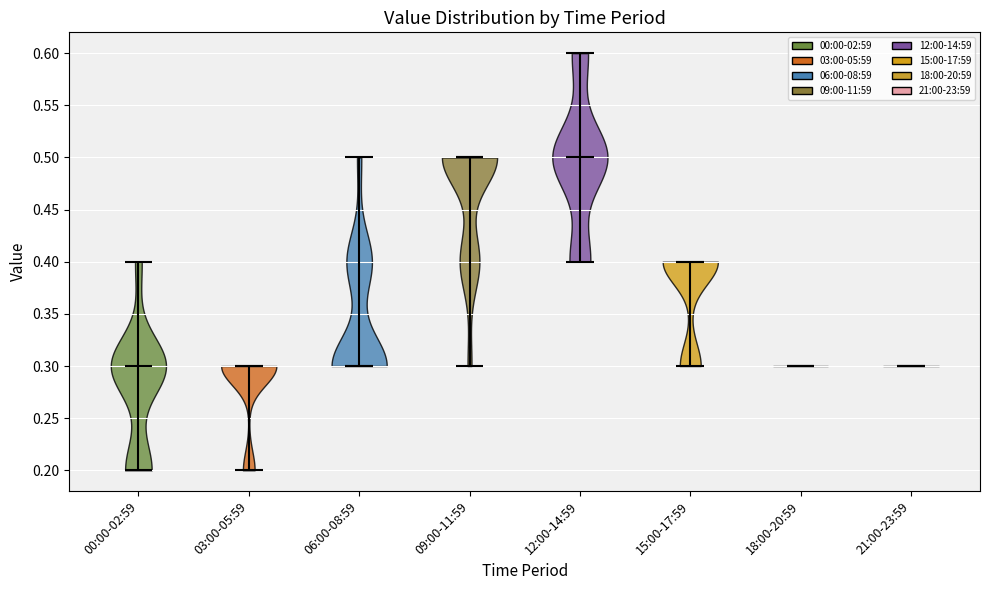

Reading left to right, read every violin against the y-axis: where its median line is, and the lowest and highest points it reaches. The values are not printed on the chart, so give them approximately, as read against the axis.

00:00-02:59: median line 0.3, lowest point 0.2, highest point 0.4
03:00-05:59: median line 0.3, lowest point 0.2, highest point 0.3
06:00-08:59: median line 0.3, lowest point 0.3, highest point 0.5
09:00-11:59: median line 0.5, lowest point 0.3, highest point 0.5
12:00-14:59: median line 0.5, lowest point 0.4, highest point 0.6
15:00-17:59: median line 0.4, lowest point 0.3, highest point 0.4
18:00-20:59: median line 0.3, lowest point 0.3, highest point 0.3
21:00-23:59: median line 0.3, lowest point 0.3, highest point 0.3